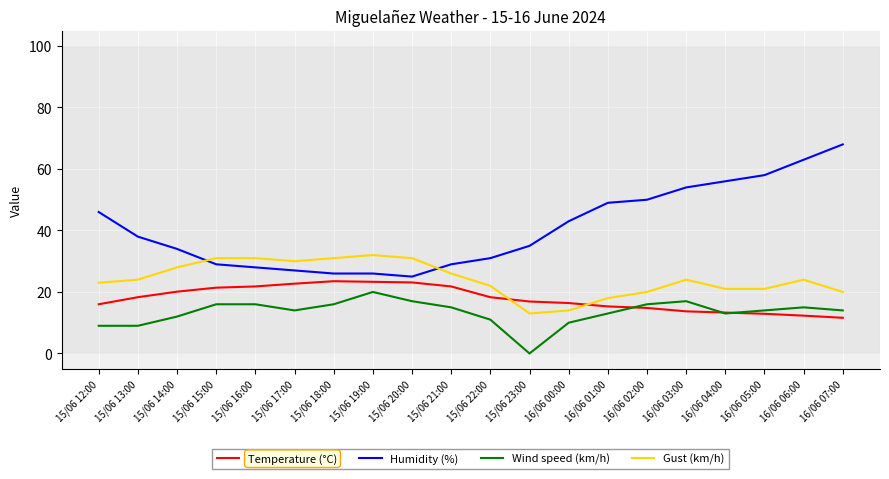

What is the total value across all series at 15/06 16:00?

96.8